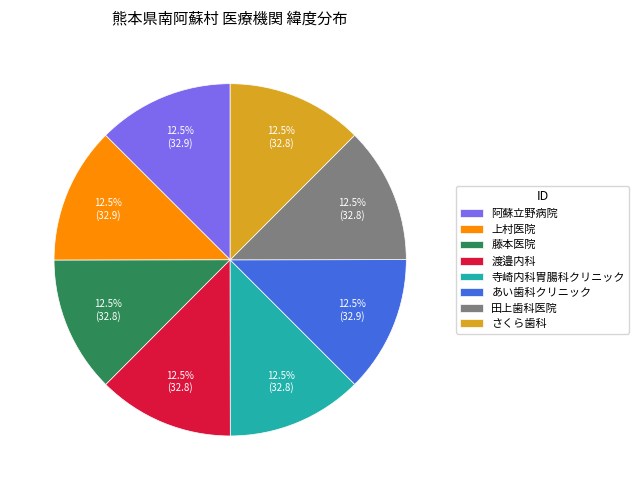

Does 上村医院 represent more than half of the total?

No